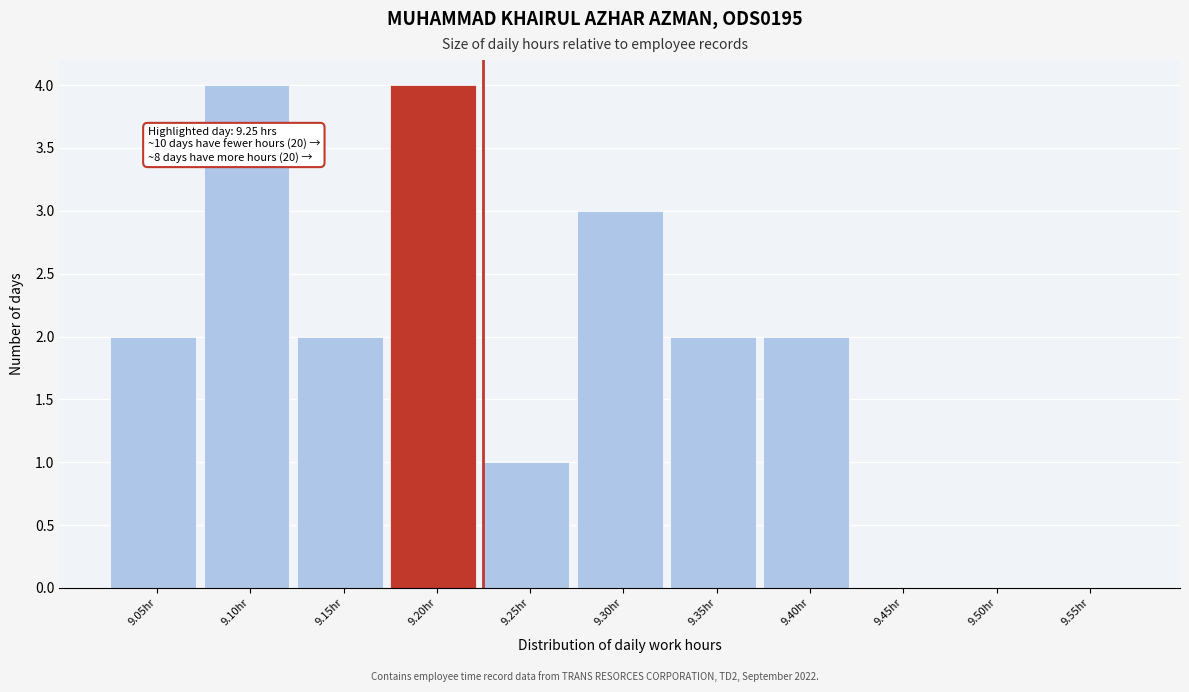

Reading left to right, transcribe all the data shown in this chart.

9.05hr=2	9.10hr=4	9.15hr=2	9.20hr=4	9.25hr=1	9.30hr=3	9.35hr=2	9.40hr=2	9.45hr=0	9.50hr=0	9.55hr=0